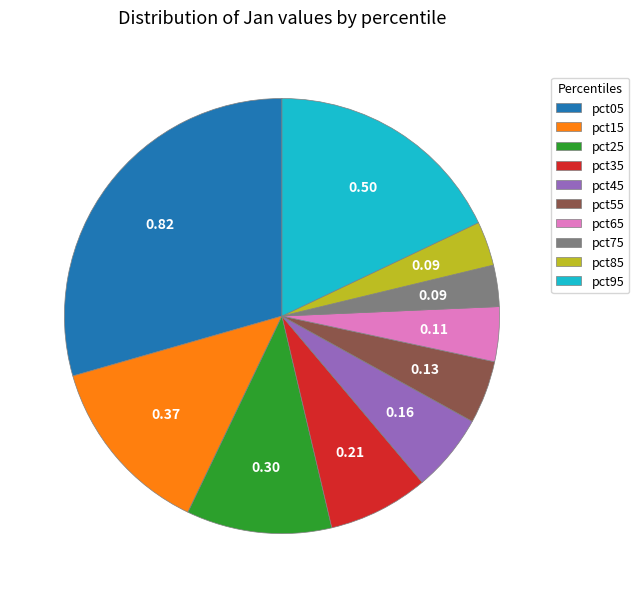

Is pct75 the majority of the pie?

No